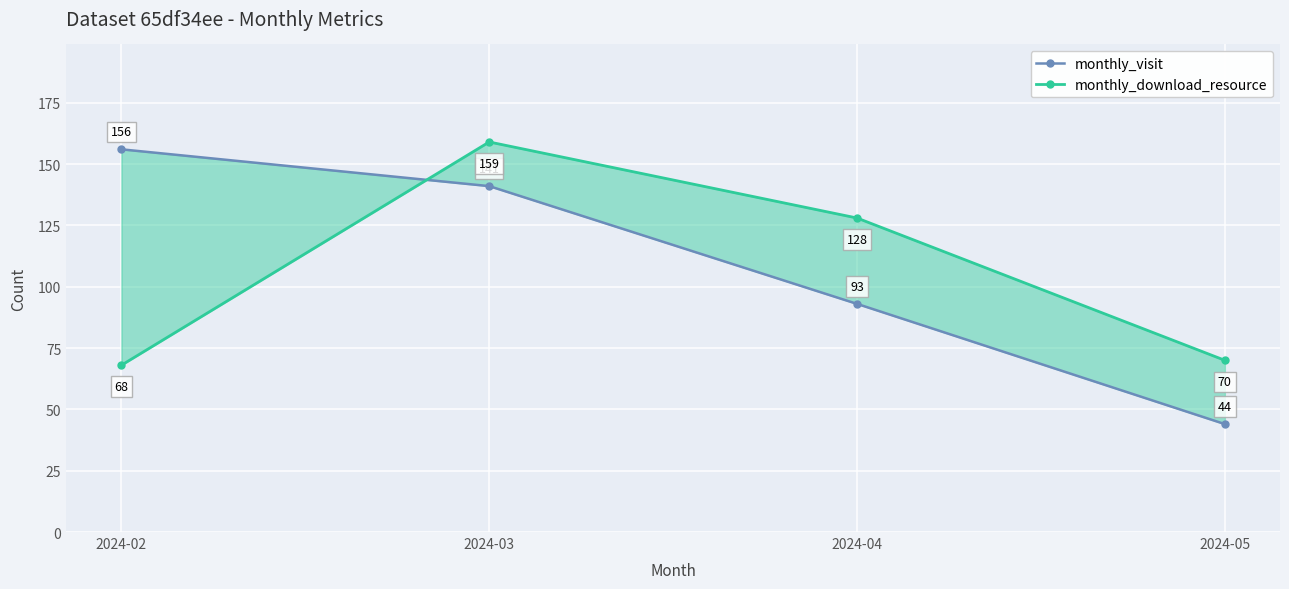

Rank the series at 2024-05 from lowest to highest value.

monthly_visit, monthly_download_resource